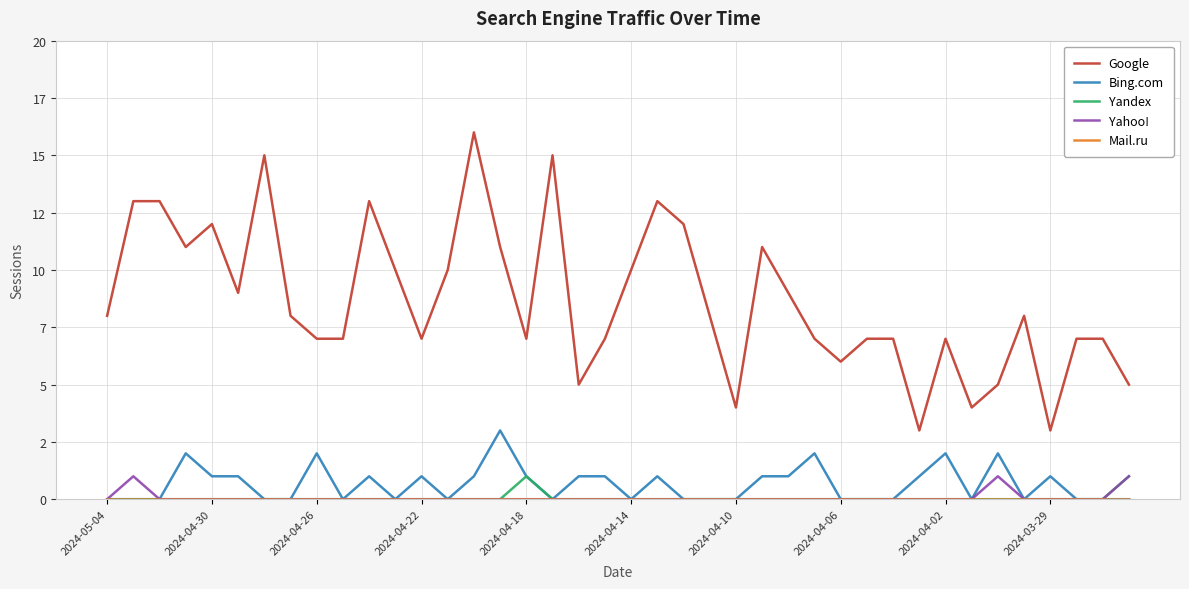

Count the Yandex values in the range 0 to 1.

40